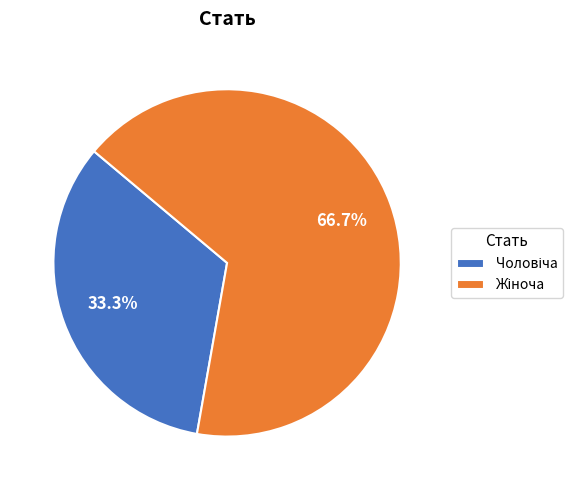

Does any single category account for the majority?

Yes